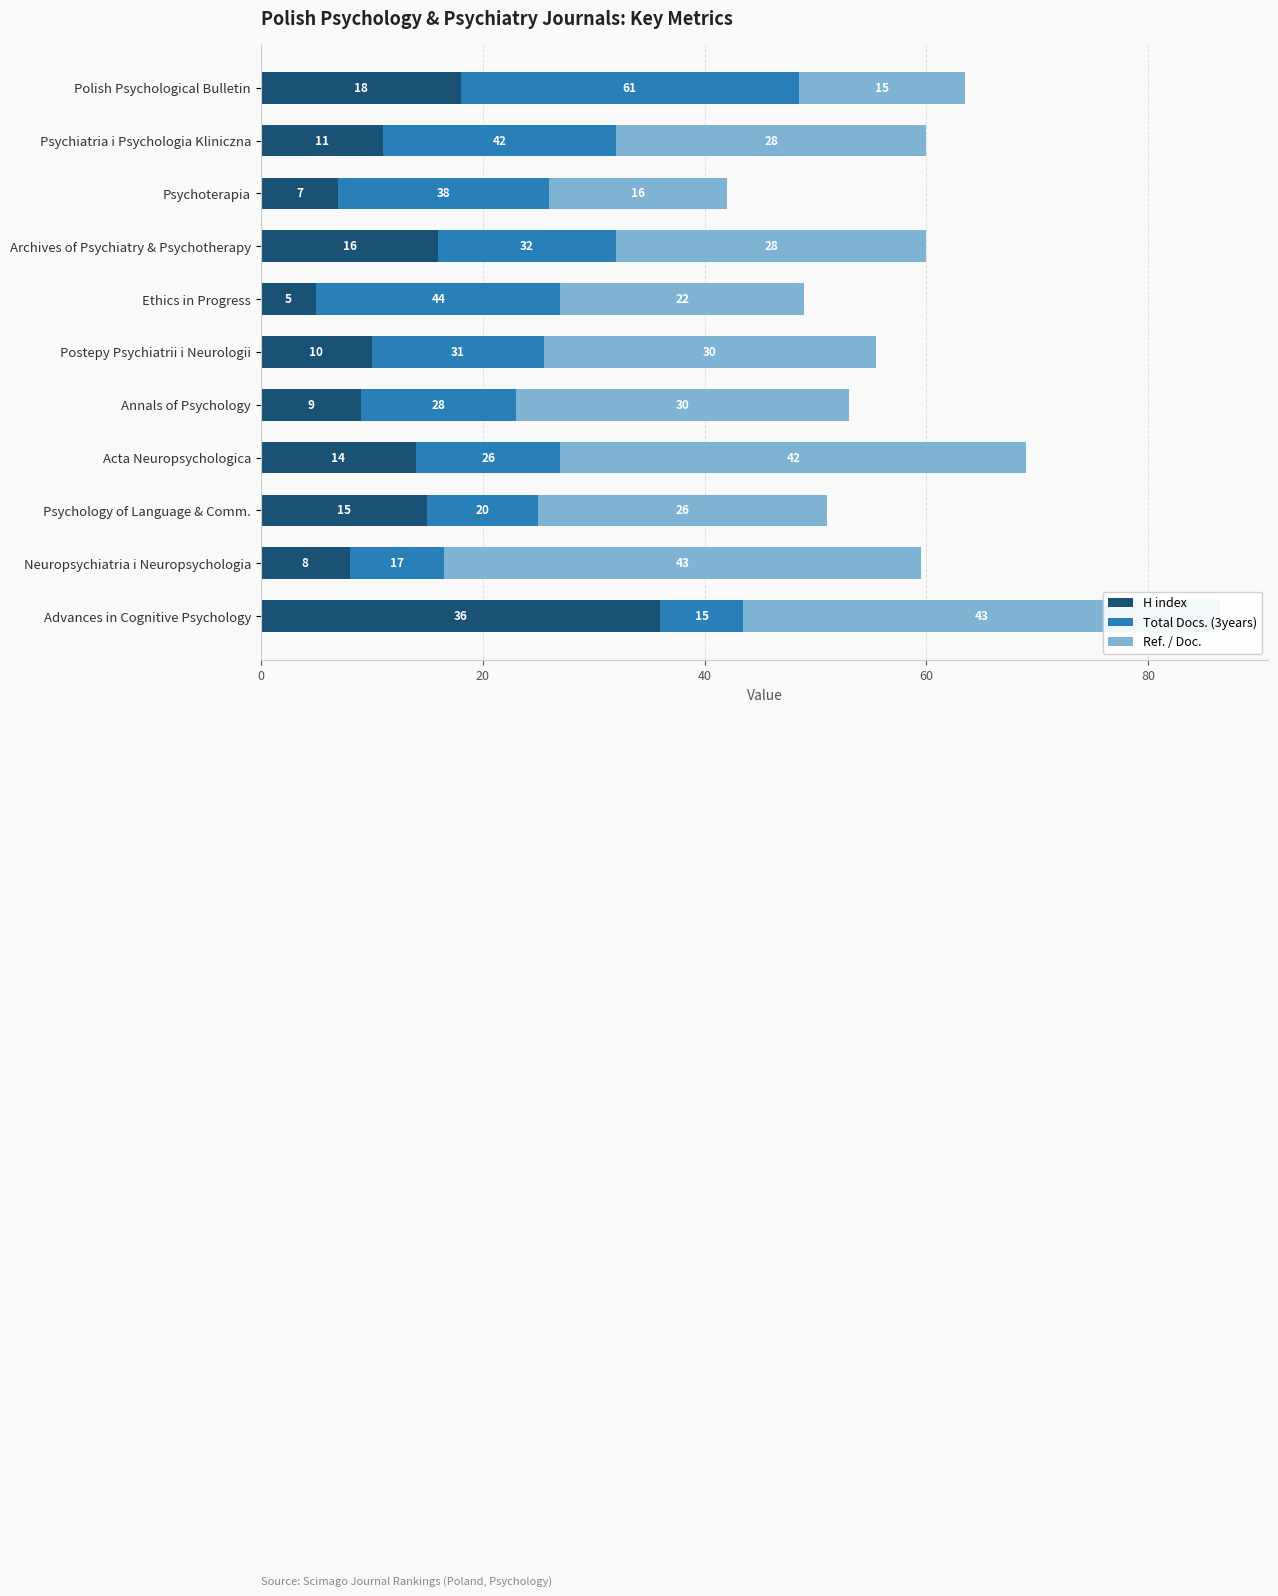

Is the value of Total Docs. (3years) at Acta Neuropsychologica greater than the value of H index at Ethics in Progress?

Yes